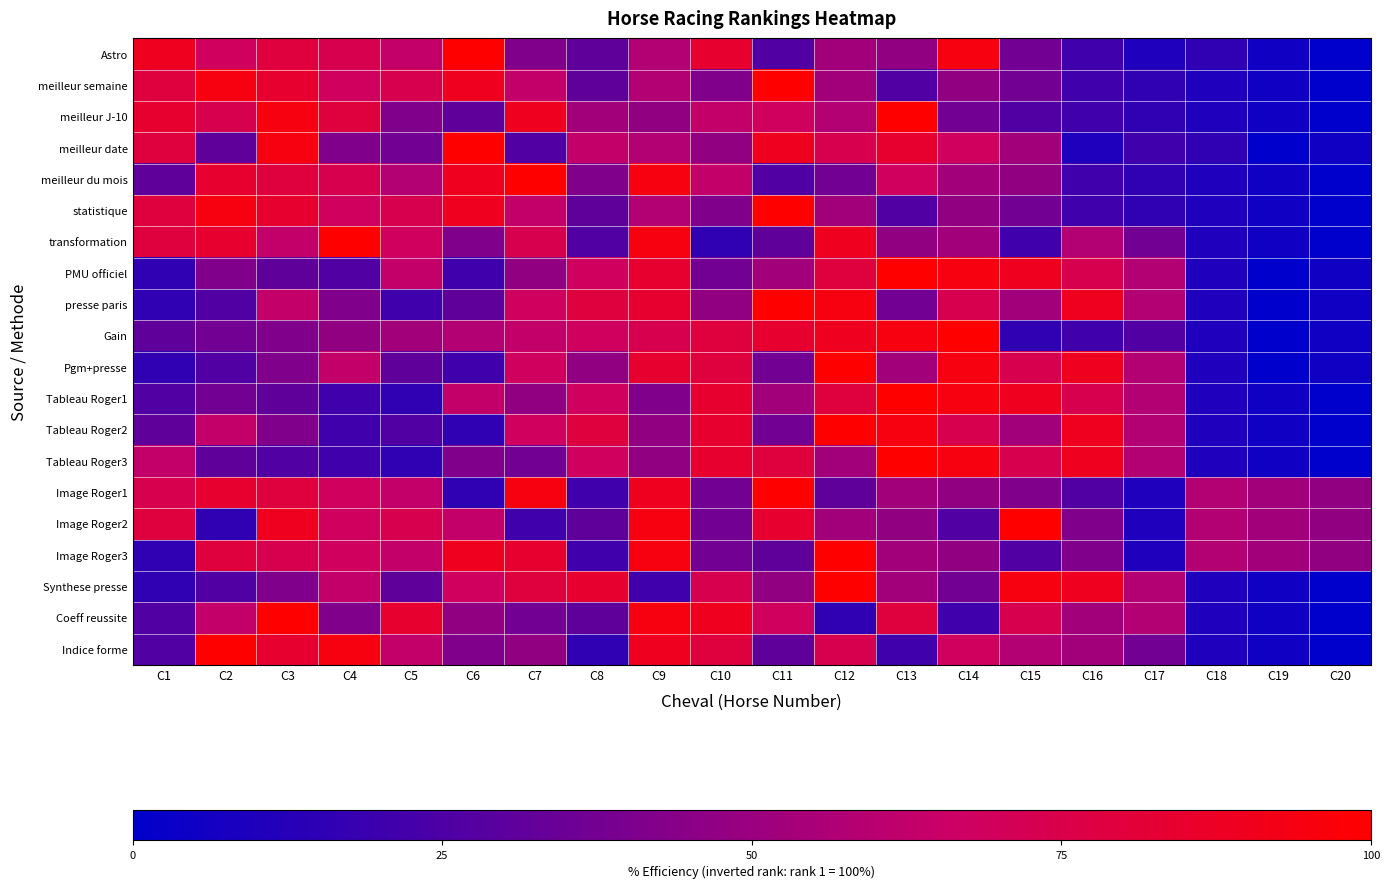

How many data points does each series have?

20